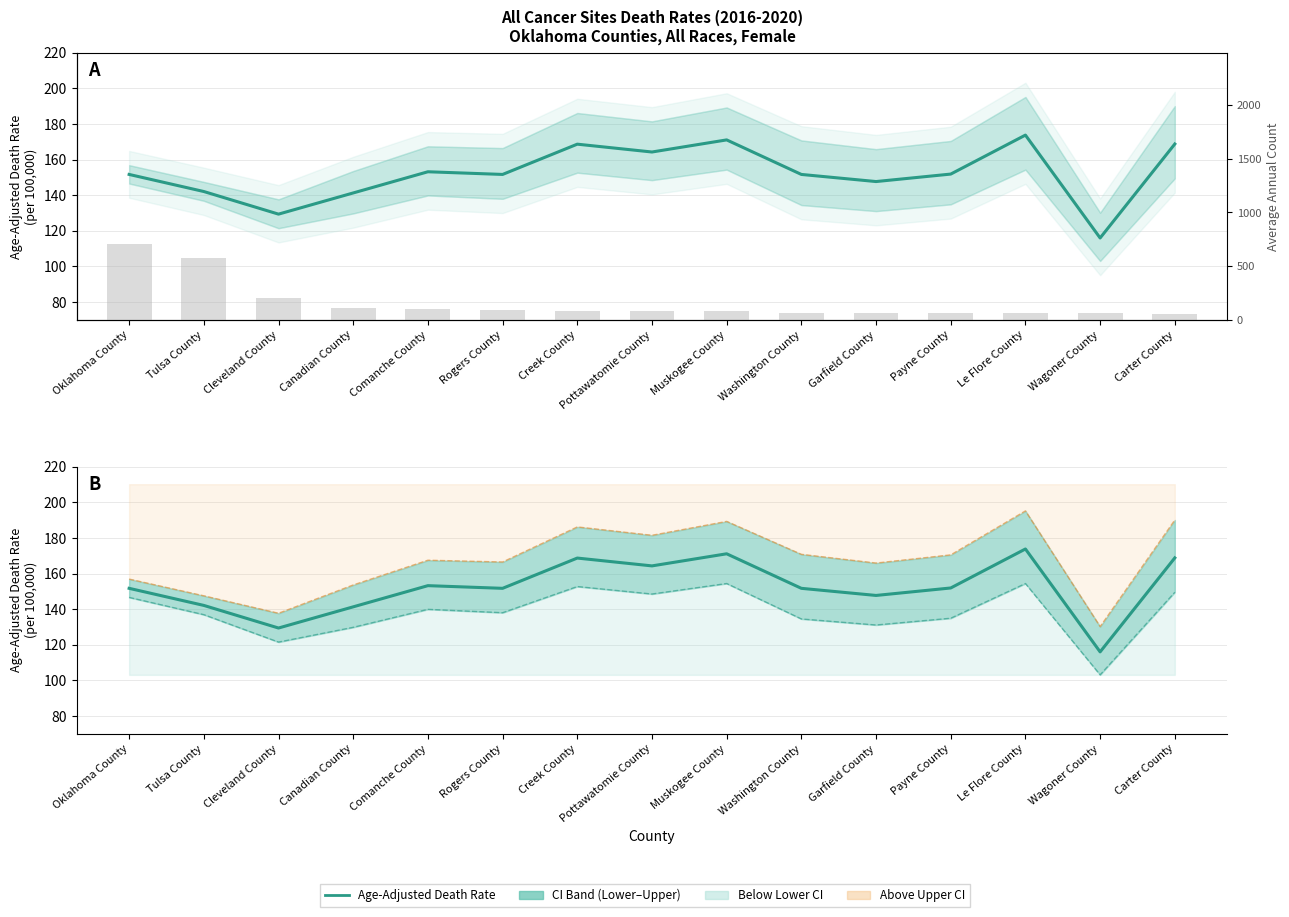

Reading right to left, extract all data points from this chart.

Age-Adjusted Death Rate: 168.8	116.0	173.8	151.9	147.7	151.7	171.1	164.3	168.7	151.7	153.2	141.3	129.4	142.1	151.7
Lower CI: 149.5	103.1	154.4	134.9	131.1	134.5	154.4	148.5	152.7	138.0	139.9	129.8	121.5	136.9	146.6
Upper CI: 190.1	130.2	195.2	170.5	165.9	170.8	189.3	181.5	186.2	166.5	167.5	153.6	137.7	147.5	156.9
Annual Count: 59.0	61.0	61.0	62.0	62.0	62.0	81.0	82.0	86.0	93.0	100.0	114.0	207.0	580.0	710.0